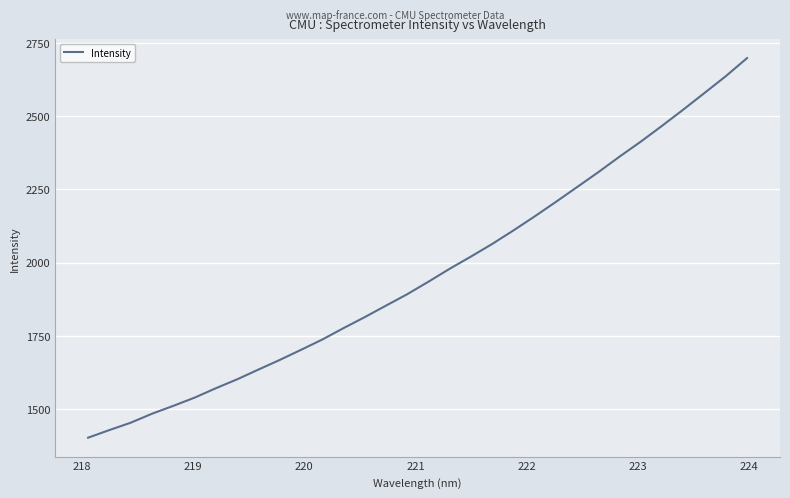

What is the minimum value shown in the chart?

1402.1